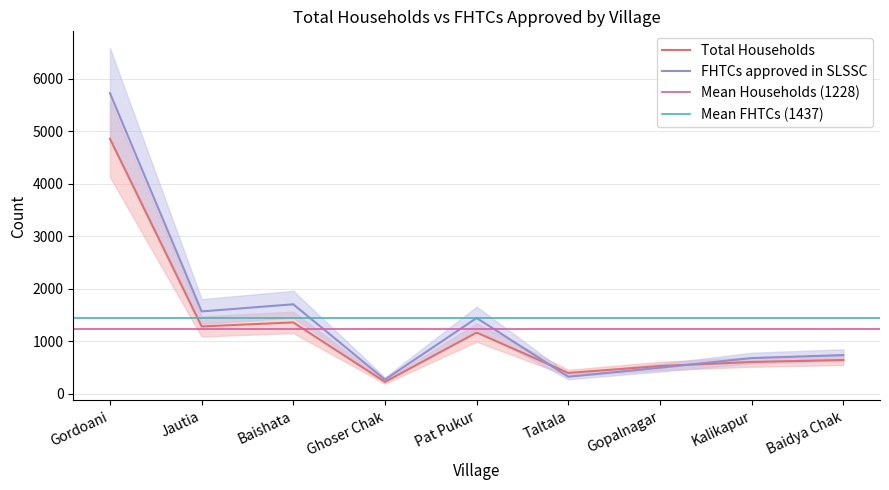

At which category is the sum across all series the highest?

Gordoani